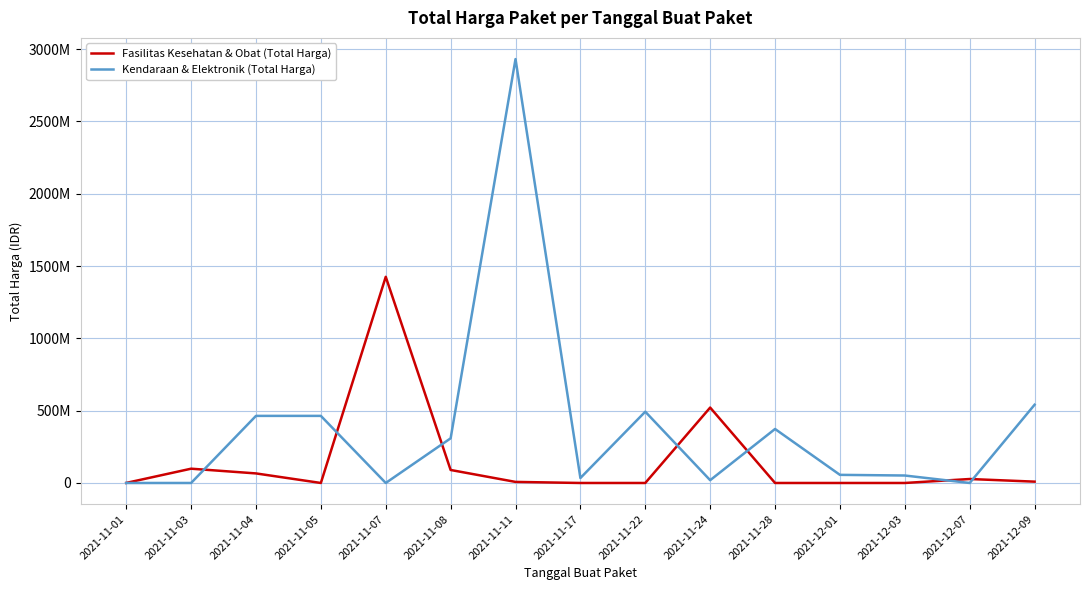

At which category does Kendaraan & Elektronik (Total Harga) reach its first local peak?

2021-11-11